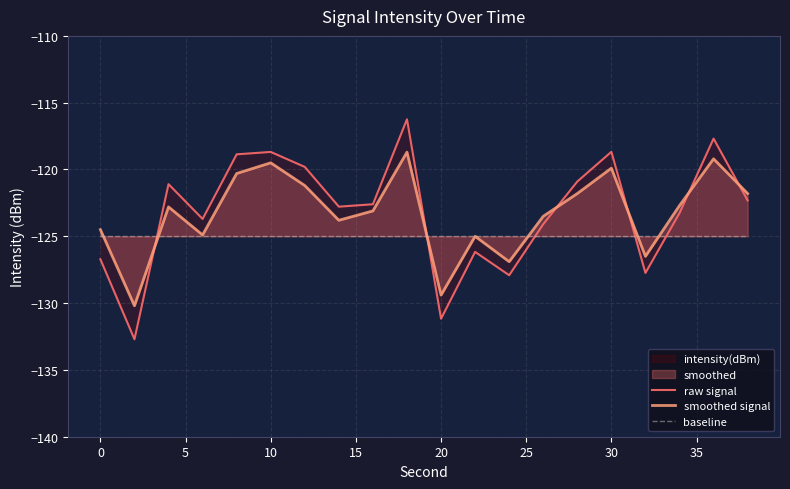

The smoothed signal series shows -80.3 at 20. True or false?

False